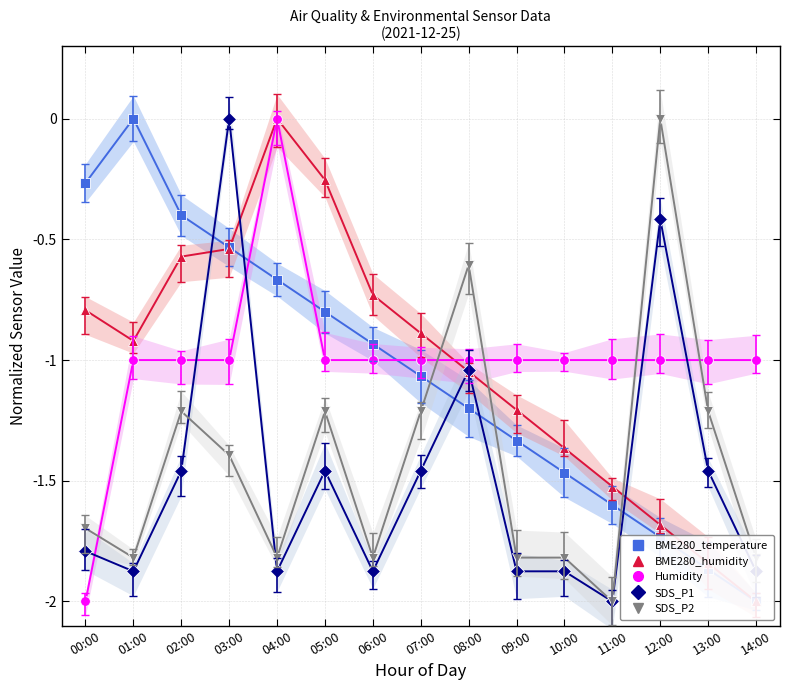

Reading left to right, transcribe all the data shown in this chart.

BME280_temperature: 00:00=-0.3	01:00=-0.0	02:00=-0.4	03:00=-0.5	04:00=-0.7	05:00=-0.8	06:00=-0.9	07:00=-1.1	08:00=-1.2	09:00=-1.3	10:00=-1.5	11:00=-1.6	12:00=-1.7	13:00=-1.9	14:00=-2.0
BME280_humidity: 00:00=-0.8	01:00=-0.9	02:00=-0.6	03:00=-0.5	04:00=-0.0	05:00=-0.3	06:00=-0.7	07:00=-0.9	08:00=-1.0	09:00=-1.2	10:00=-1.4	11:00=-1.5	12:00=-1.7	13:00=-1.8	14:00=-2.0
Humidity: 00:00=-2.0	01:00=-1.0	02:00=-1.0	03:00=-1.0	04:00=-0.0	05:00=-1.0	06:00=-1.0	07:00=-1.0	08:00=-1.0	09:00=-1.0	10:00=-1.0	11:00=-1.0	12:00=-1.0	13:00=-1.0	14:00=-1.0
SDS_P1: 00:00=-1.8	01:00=-1.9	02:00=-1.5	03:00=-0.0	04:00=-1.9	05:00=-1.5	06:00=-1.9	07:00=-1.5	08:00=-1.0	09:00=-1.9	10:00=-1.9	11:00=-2.0	12:00=-0.4	13:00=-1.5	14:00=-1.9
SDS_P2: 00:00=-1.7	01:00=-1.8	02:00=-1.2	03:00=-1.4	04:00=-1.8	05:00=-1.2	06:00=-1.8	07:00=-1.2	08:00=-0.6	09:00=-1.8	10:00=-1.8	11:00=-2.0	12:00=-0.0	13:00=-1.2	14:00=-1.8